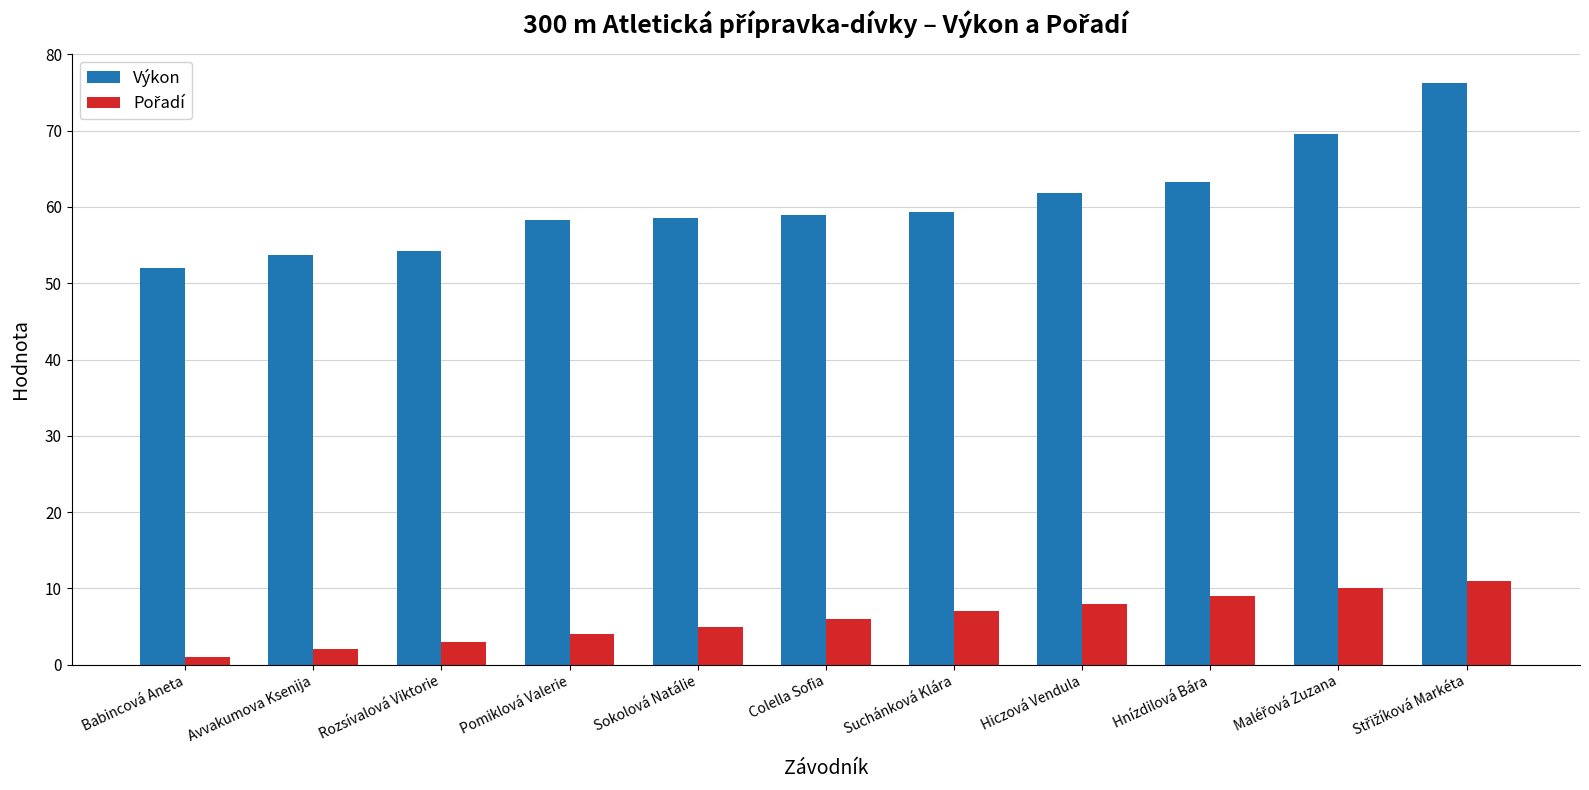

What is the label of the 9th bar from the left?

Hnízdilová Bára